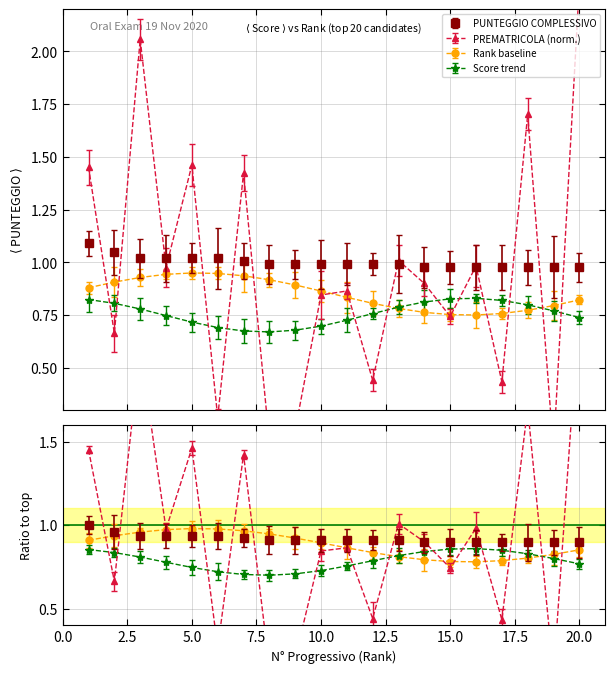

True or false: PUNTEGGIO COMPLESSIVO has a value of 1.5 at 7.

False